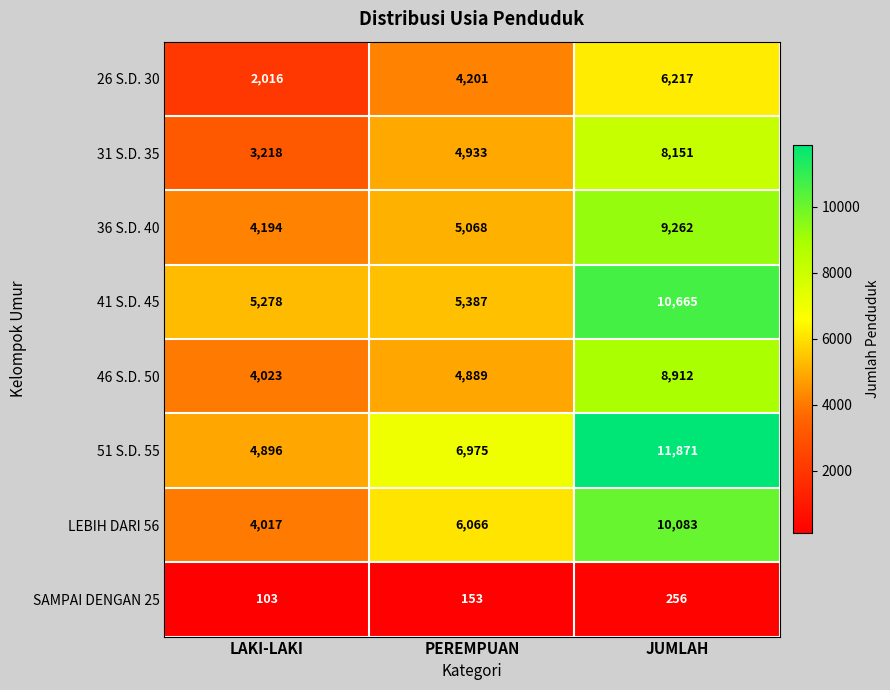

Between PEREMPUAN and JUMLAH, which series saw the biggest shift?

41 S.D. 45